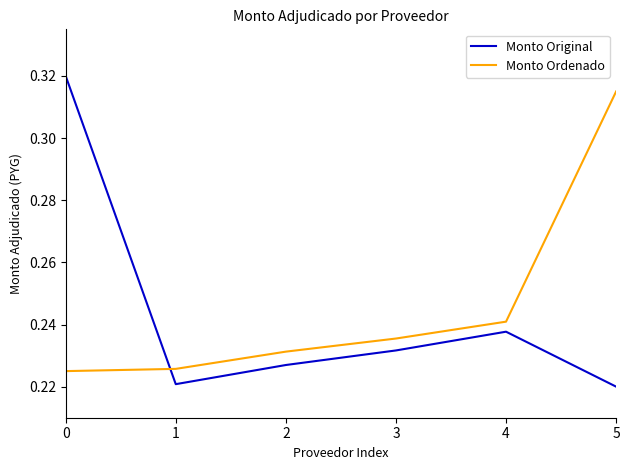

How many intersections are there between Monto Original and Monto Ordenado?

1